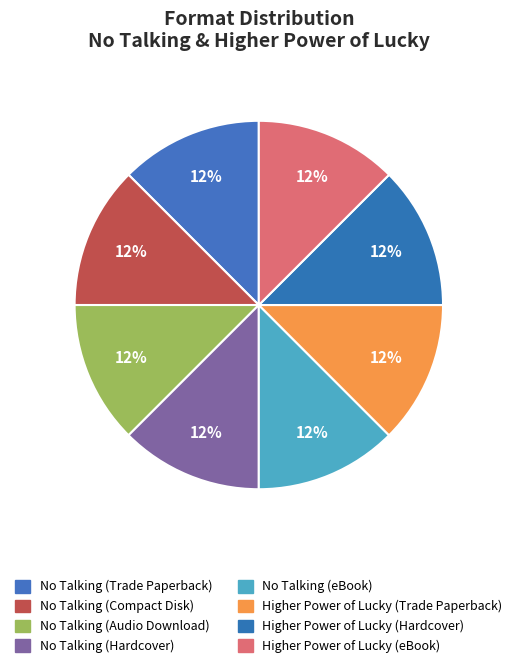

How many slices are in this pie chart?

8